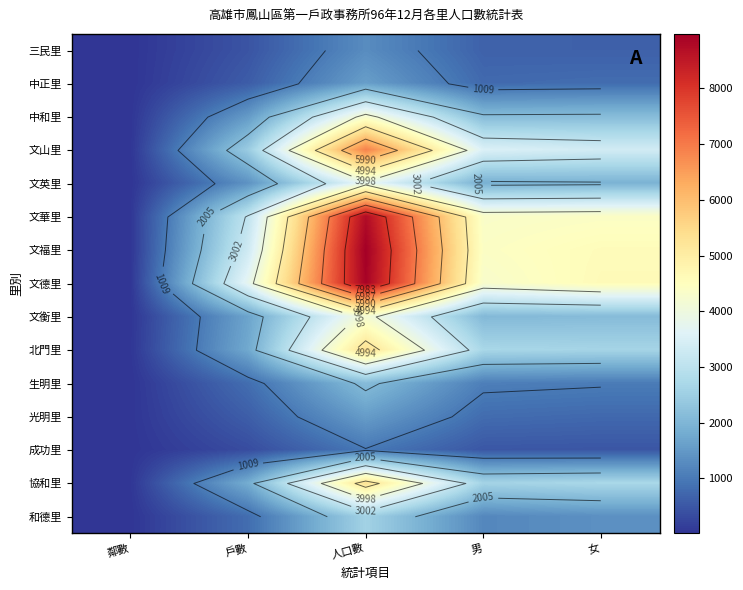

List the series in order of their peak value, lowest first.

成功里, 三民里, 光明里, 中正里, 生明里, 和德里, 文英里, 文衡里, 中和里, 協和里, 北門里, 文山里, 文華里, 文德里, 文福里